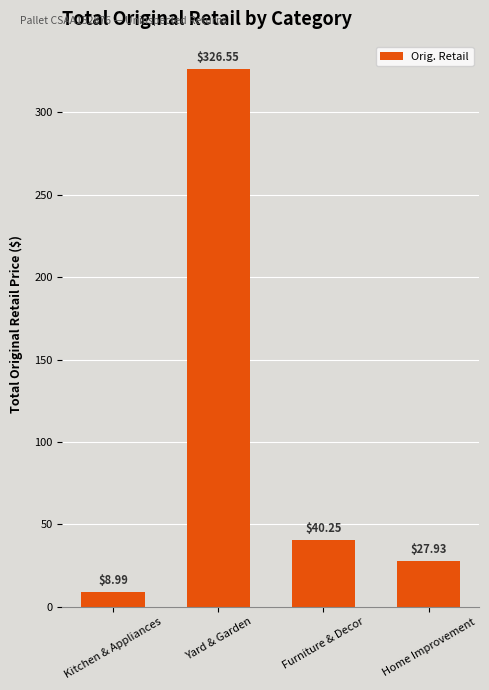

What is the sum of all values?

403.7